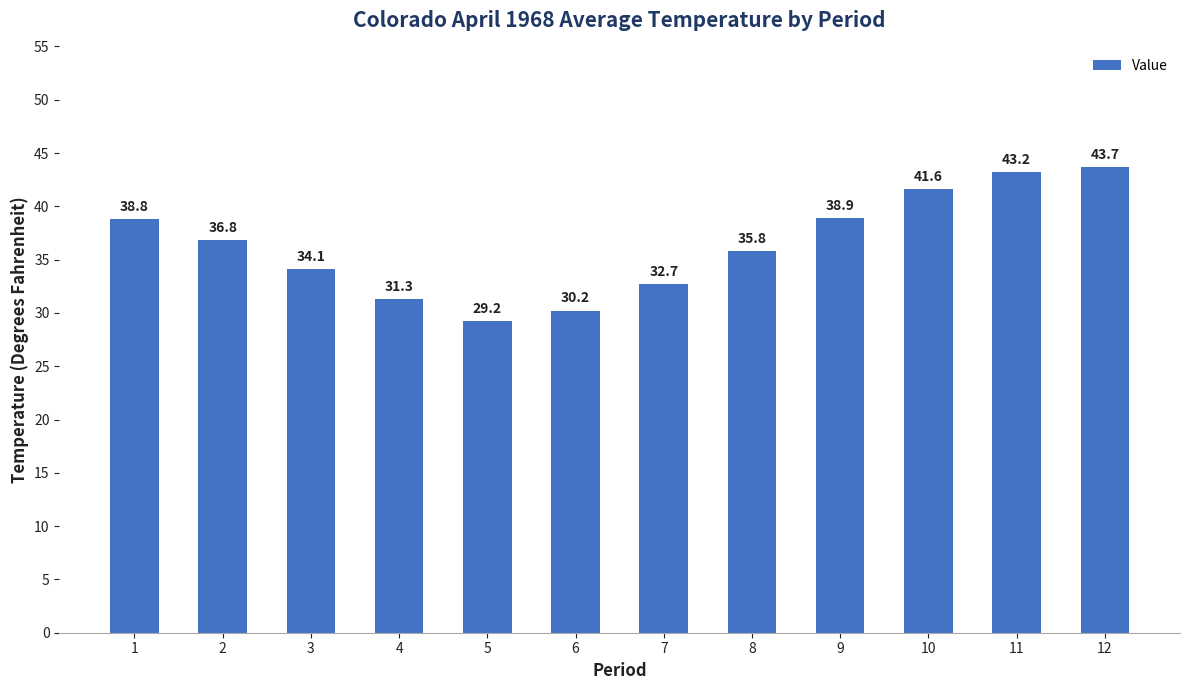

Reading left to right, transcribe all the data shown in this chart.

38.8	36.8	34.1	31.3	29.2	30.2	32.7	35.8	38.9	41.6	43.2	43.7